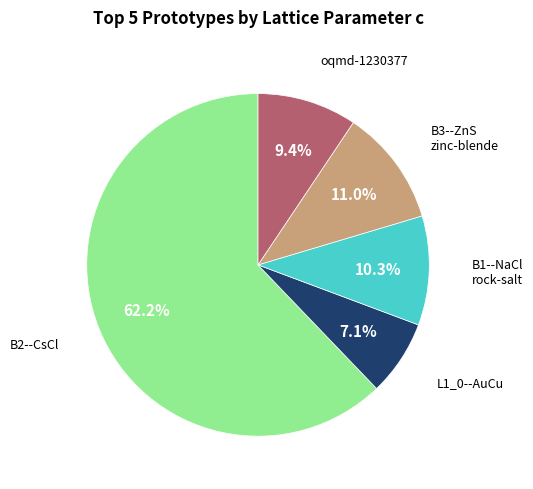

Is there any slice that represents more than half of the pie?

Yes